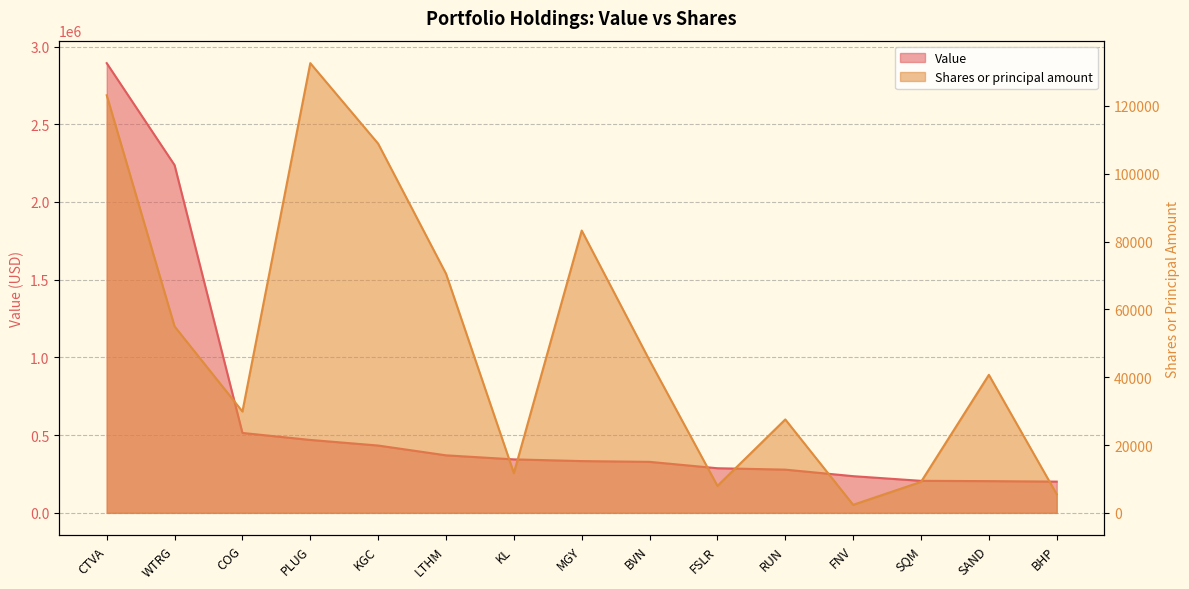

What is the total value across all series at PLUG?

601595